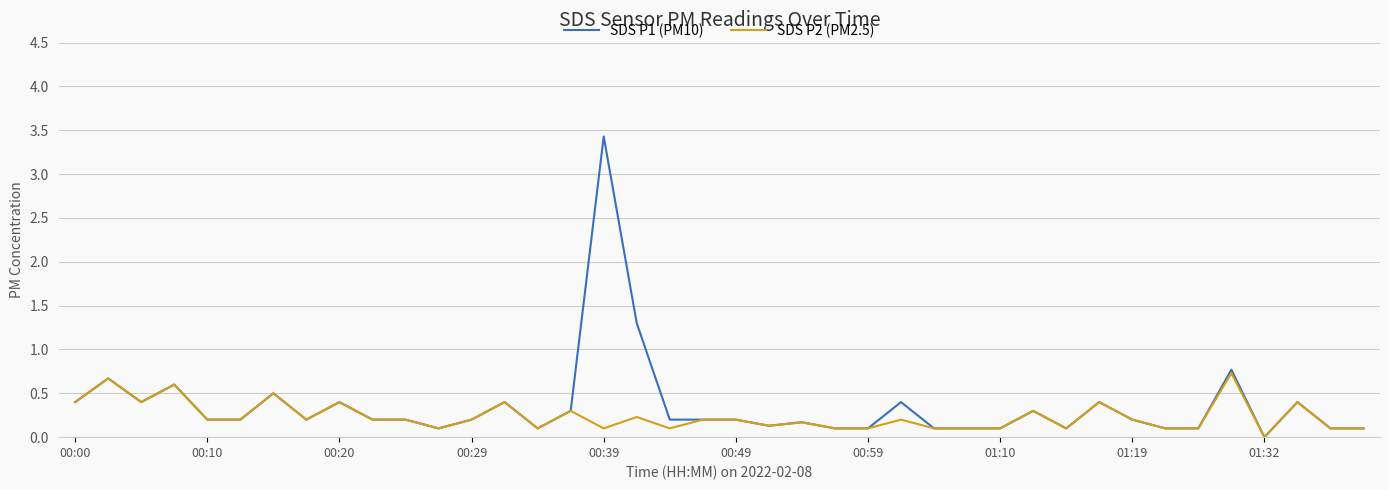

What is the highest value of the SDS P1 (PM10) series?

3.4